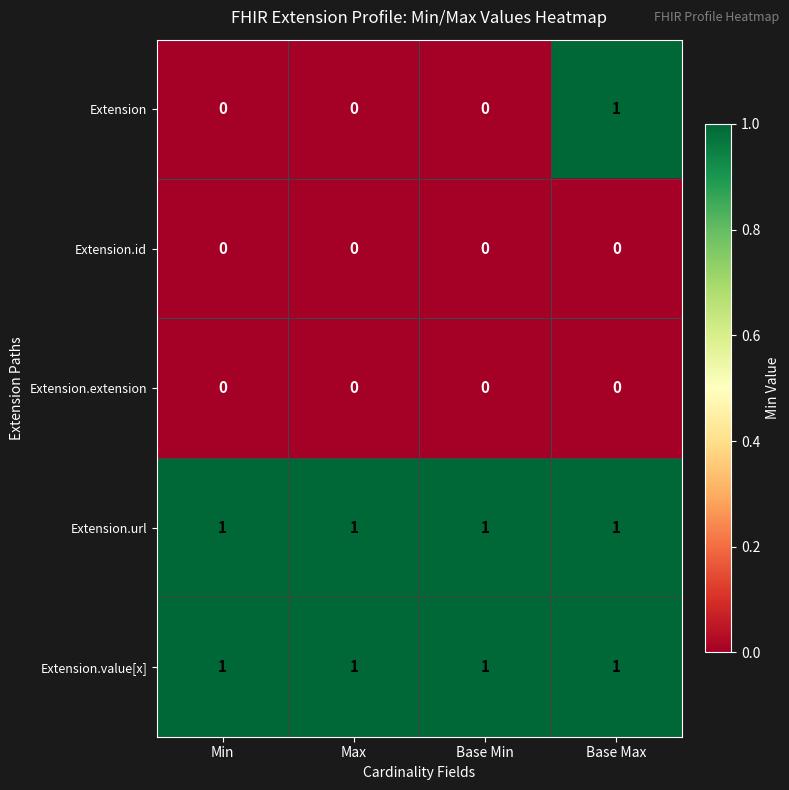

What is the sum of all Extension.value[x] values?

4